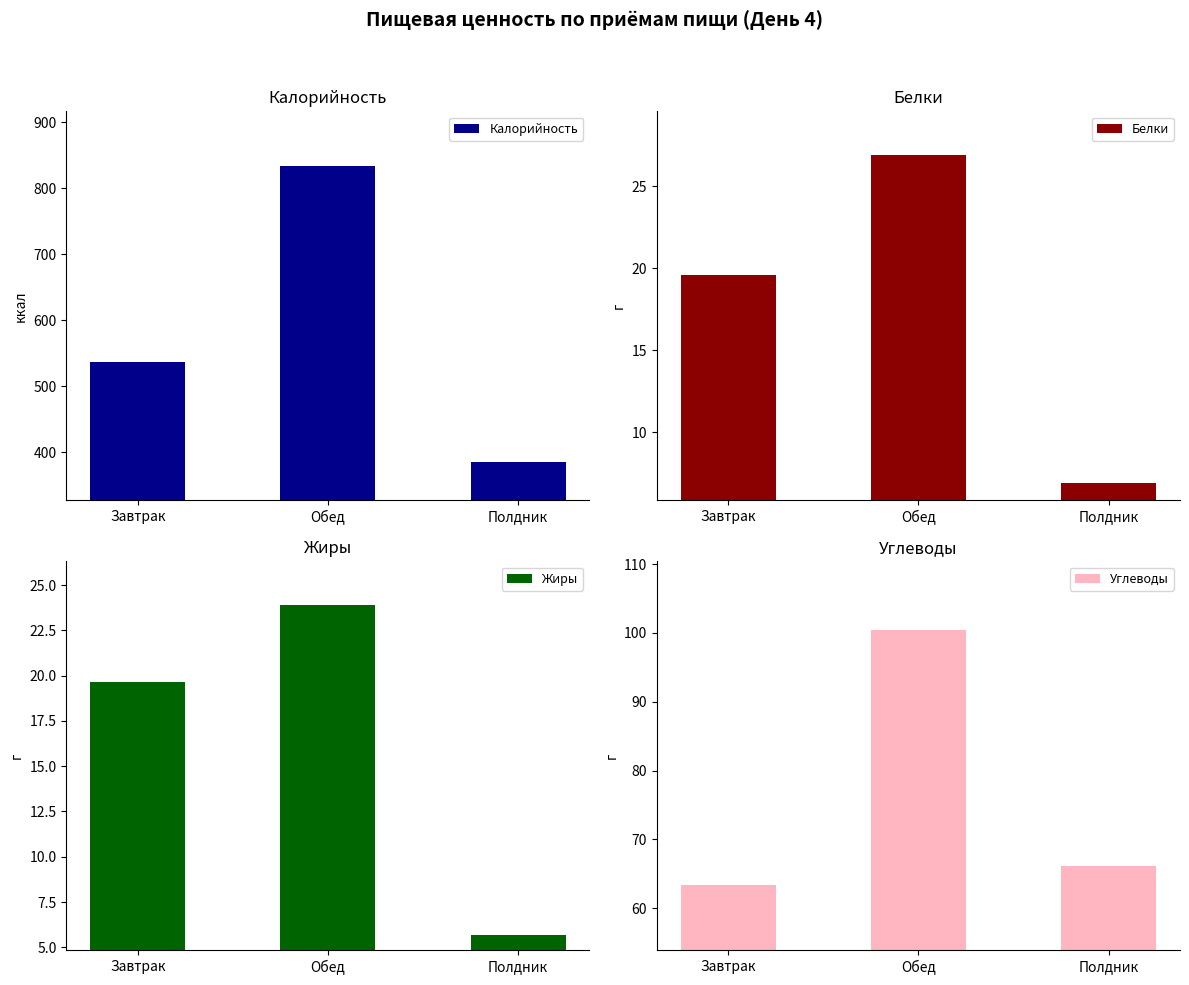

What is the sum of the Калорийность values at Завтрак and Обед?

1369.9